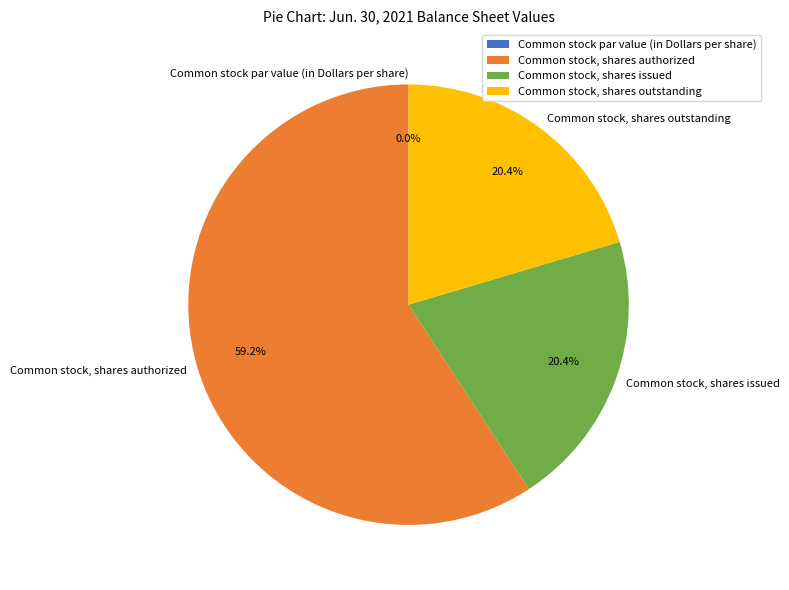

Count the number of slices in the pie.

4